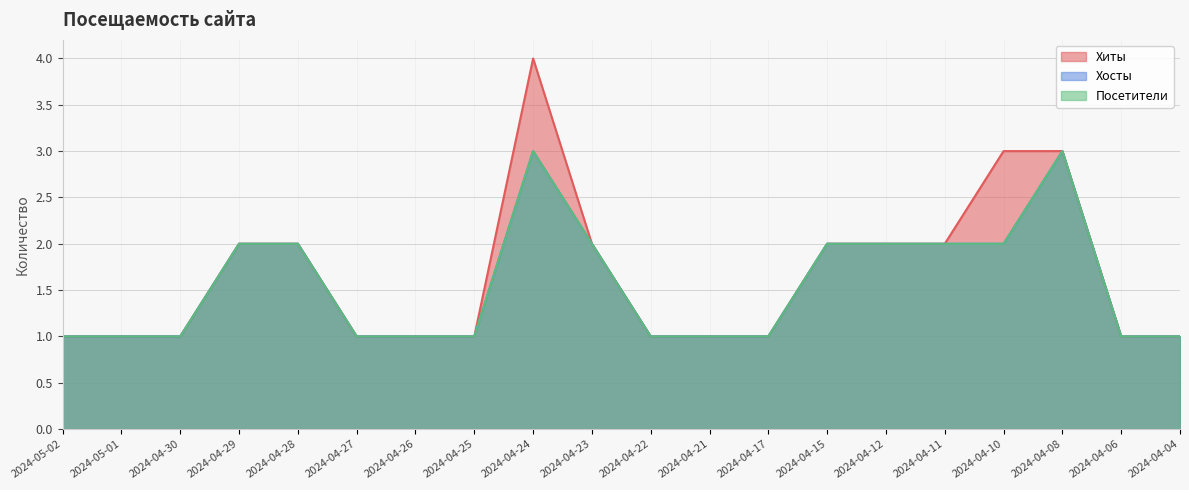

What is the label of the 12th point from the left?

2024-04-21